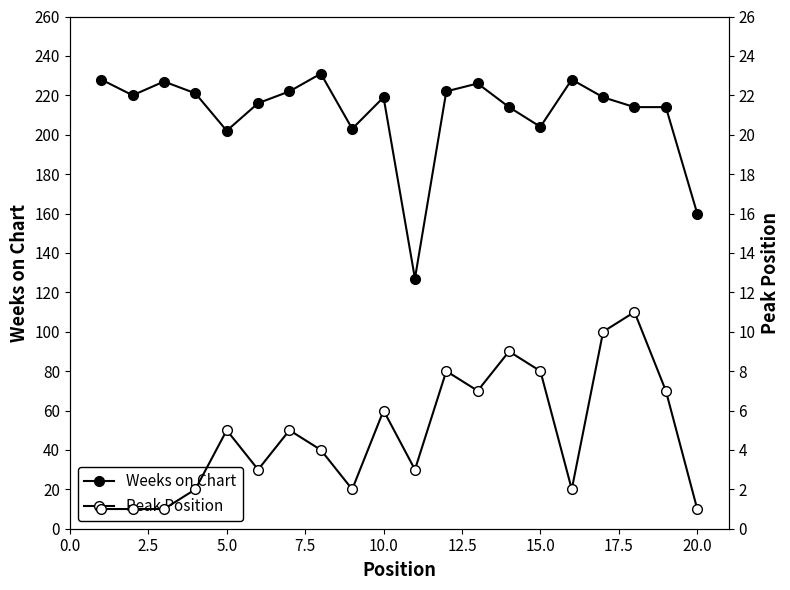

What is the value of the Weeks on Chart point at the 14th from the left?

214